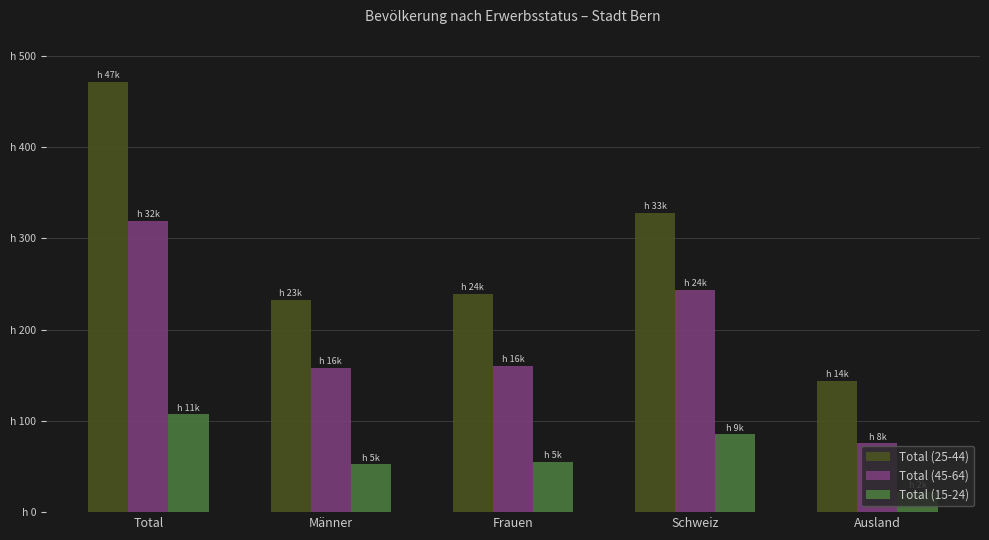

What is the minimum value for Total (15-24)?

2196